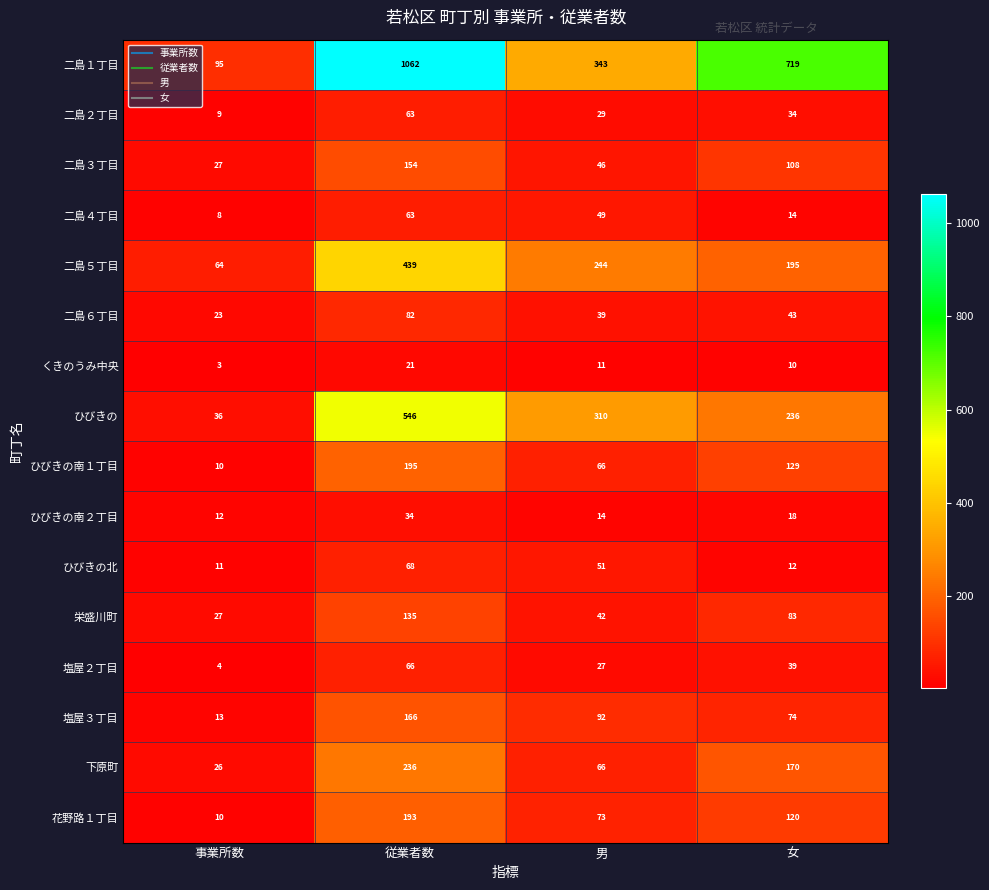

Which series has the largest total across all categories?

二島１丁目